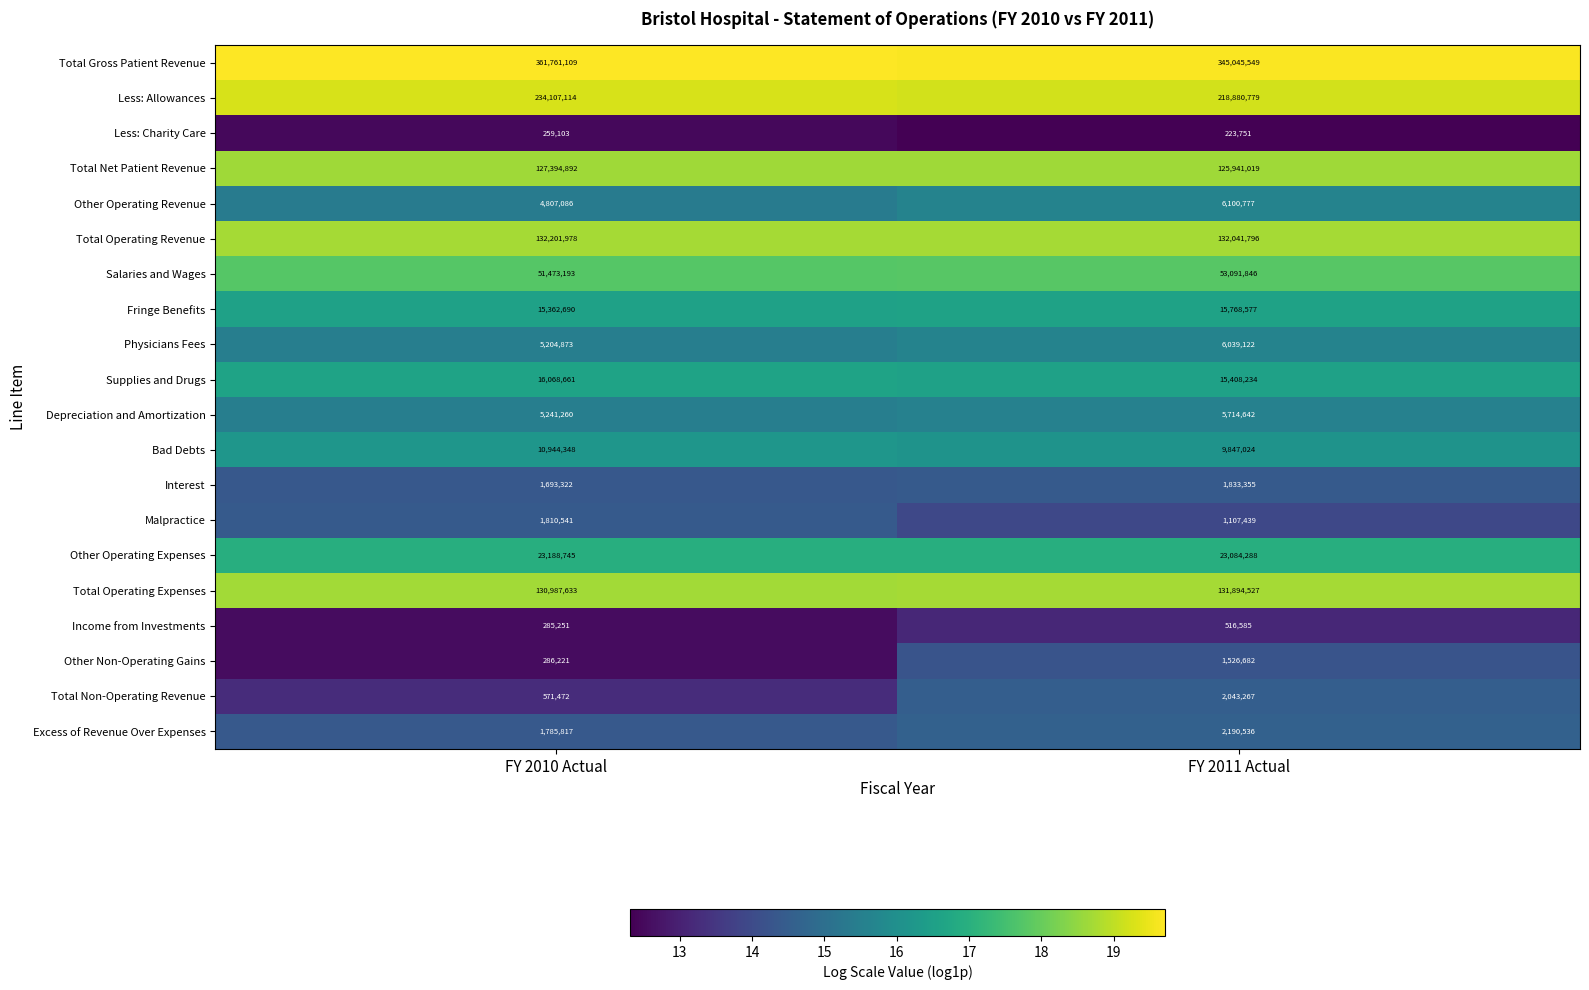

What is the highest value of the Total Net Patient Revenue series?

127394892